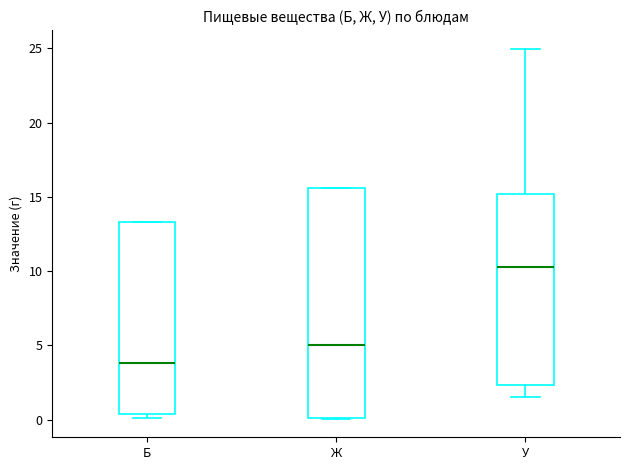

Which box is the tallest, from its lower edge to its upper edge?

Ж